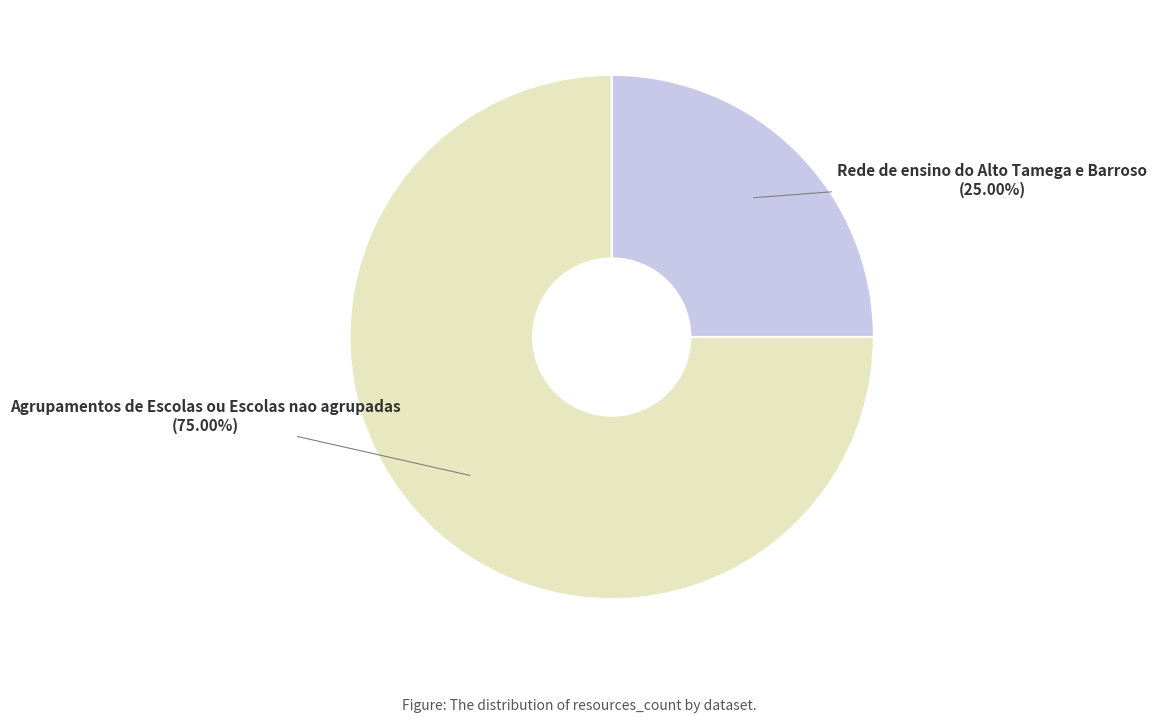

Does Agrupamentos de Escolas ou Escolas nao agrupadas account for over 50% of the chart?

Yes